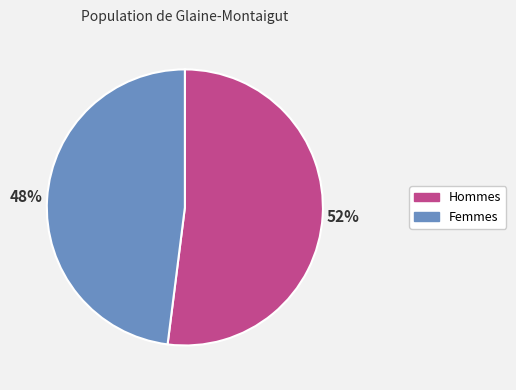

To the nearest percent, what percentage of the pie is Femmes?

48%